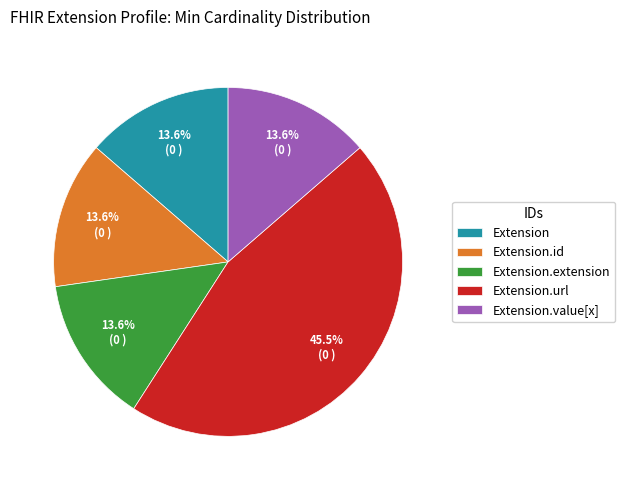

Which category has the biggest portion of the pie?

Extension.url